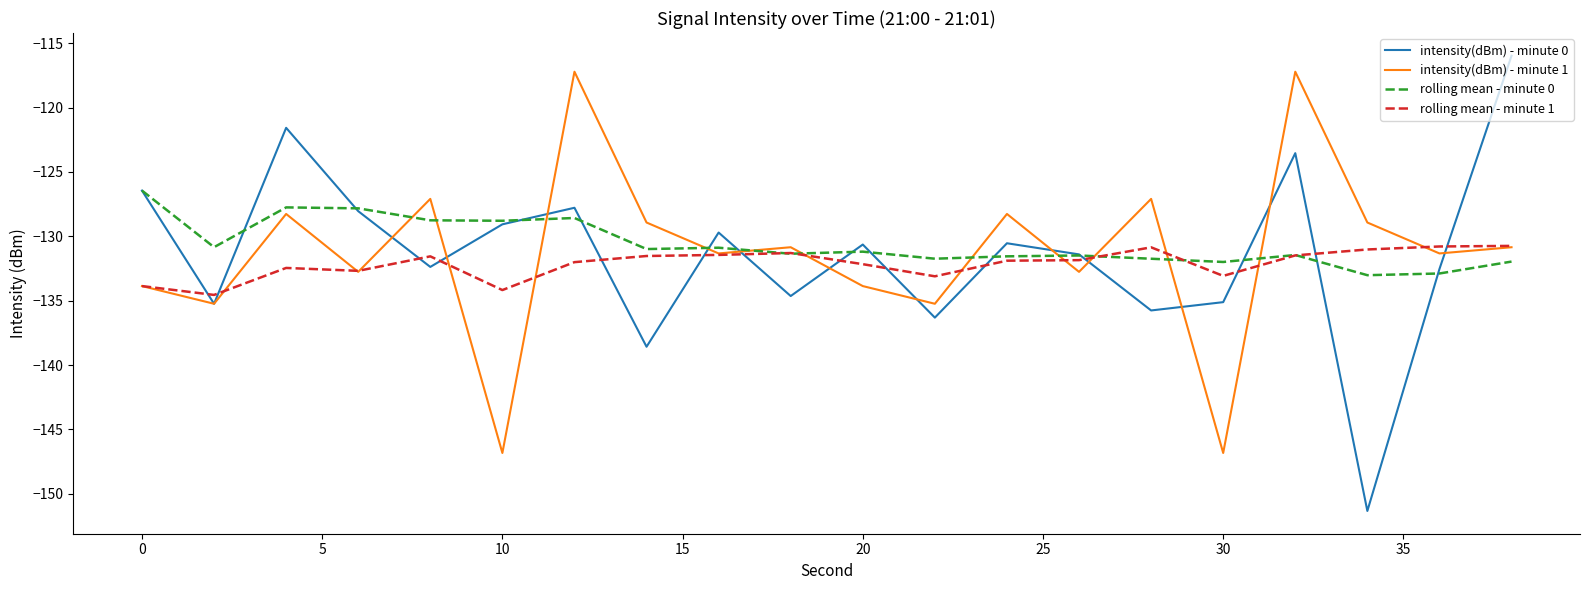

What is the lowest value of the intensity(dBm) - minute 1 series?

-146.8